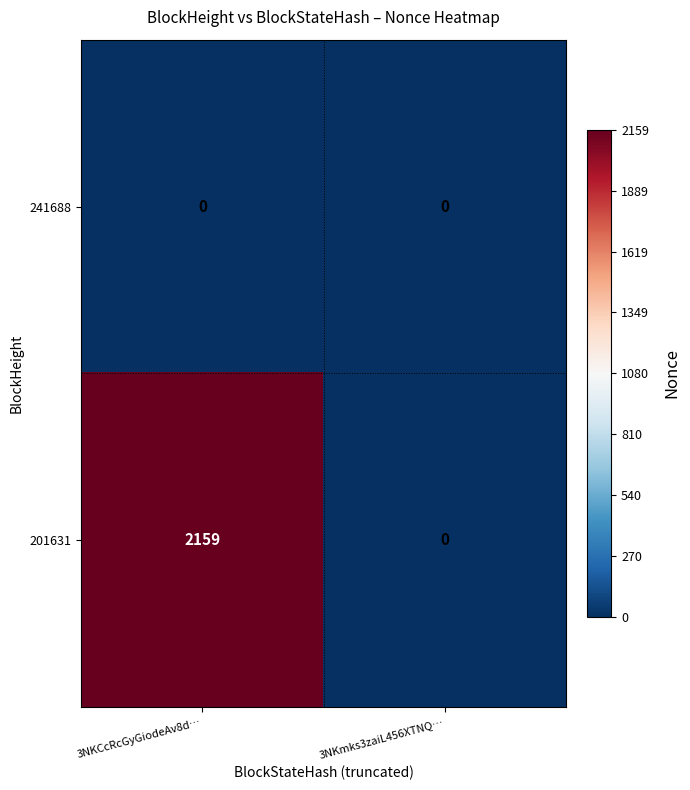

The 241688 series shows 0 at 3NKCcRcGyGiodeAv8d…. True or false?

True